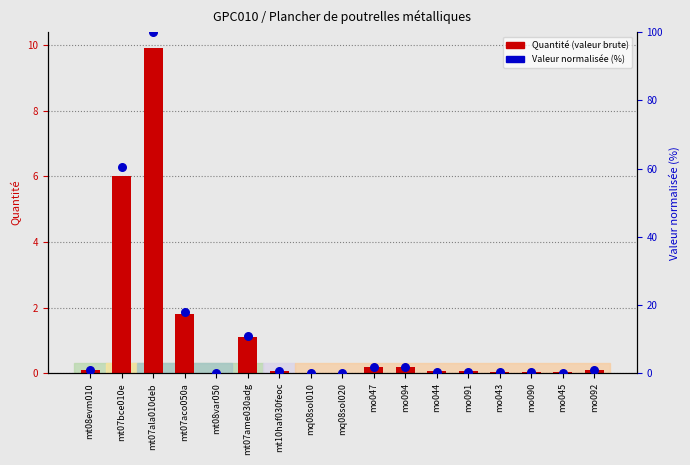

Which series has the largest total across all categories?

valeur normalisée (%)